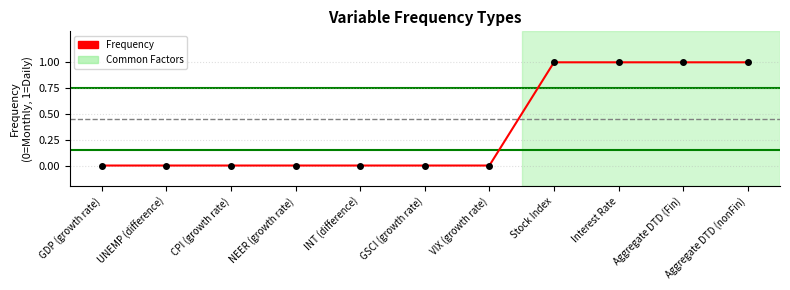

What is the change in value from CPI (growth rate) to Stock Index?

+1